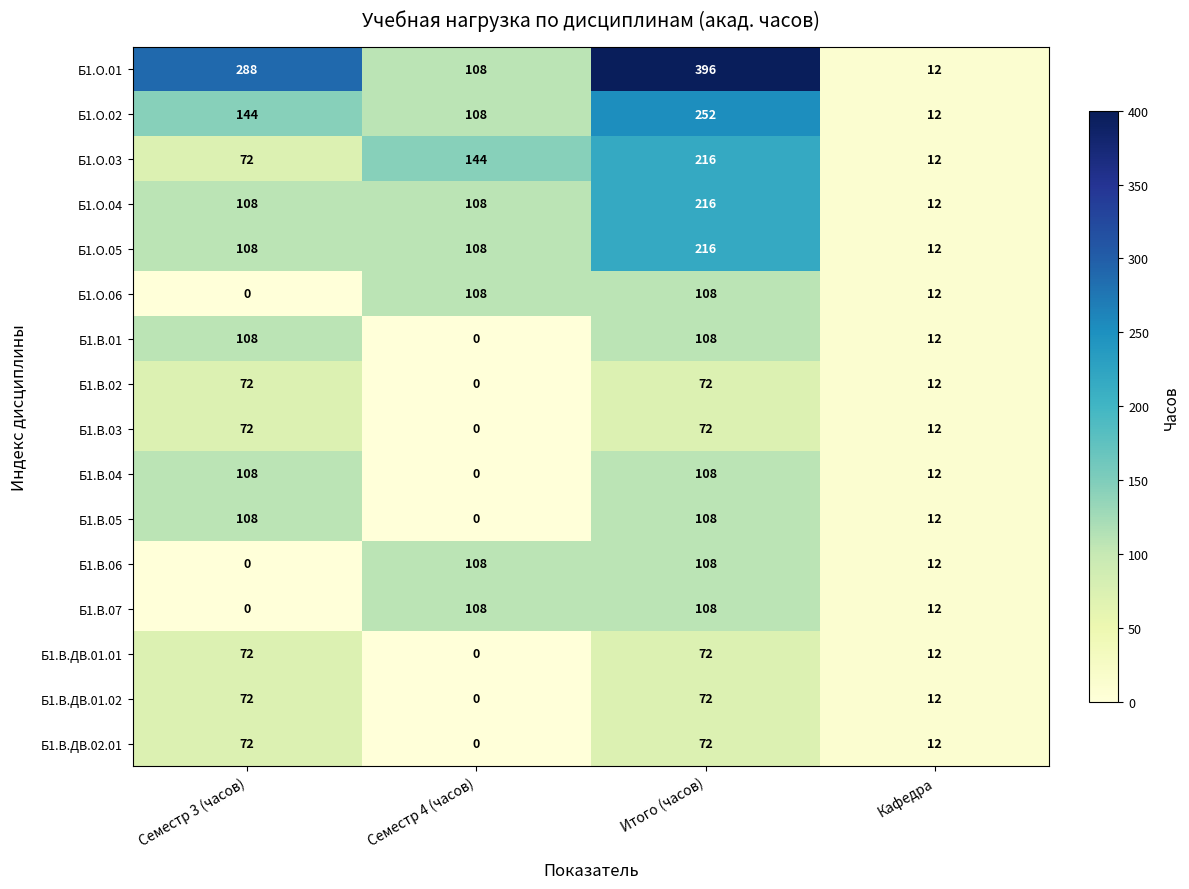

True or false: Б1.О.05 has a value of 216 at Итого (часов).

True